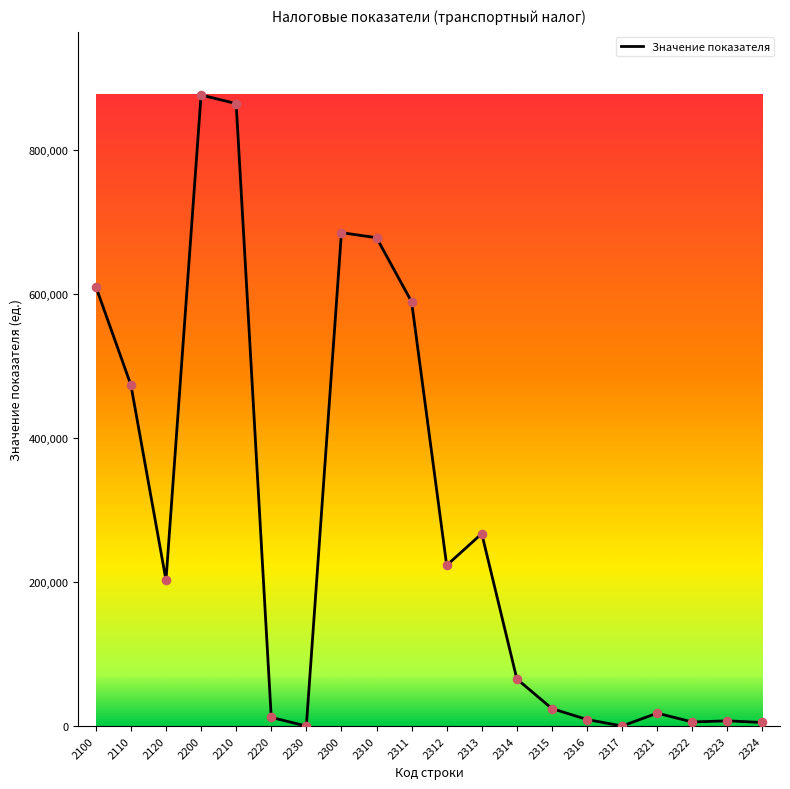

What is the ratio of the value at 2311 to the value at 2316?

65.1